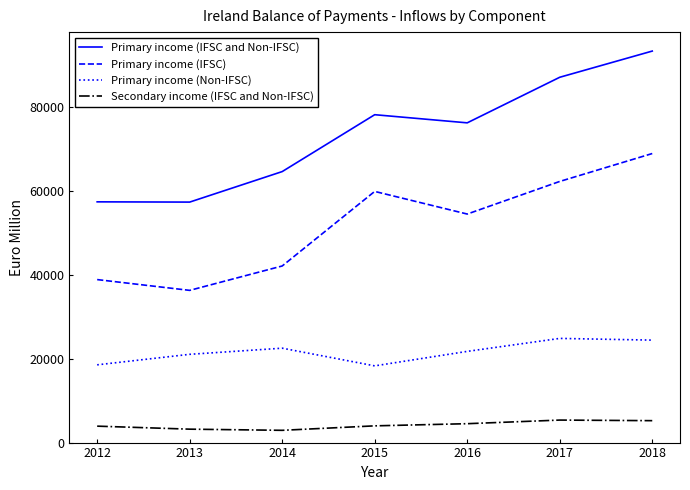

At how many categories does at least one series exceed 73168?

4